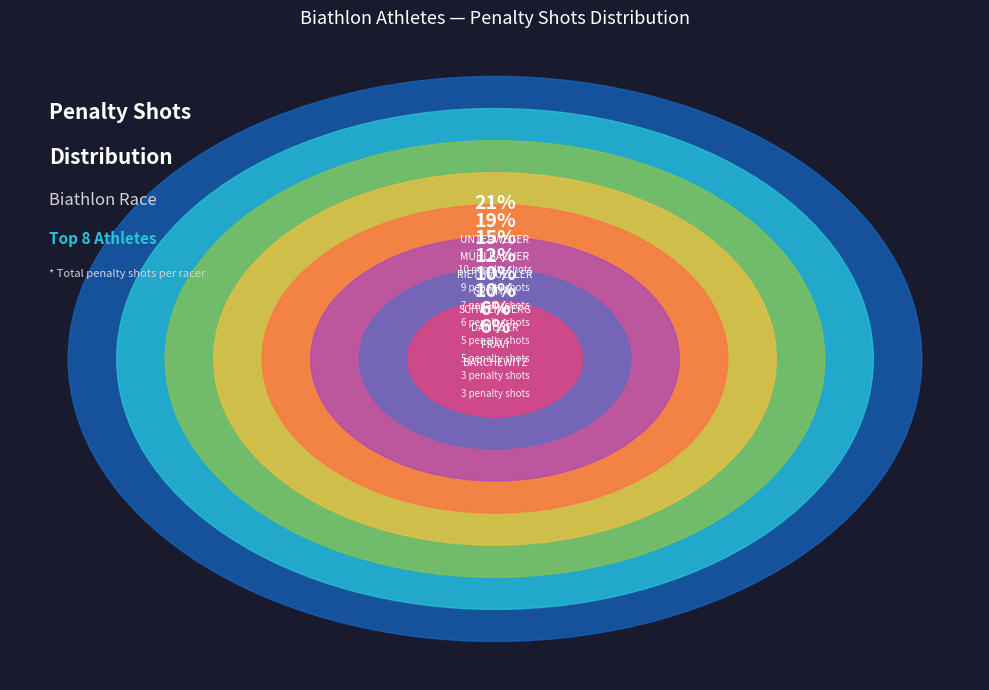

Does DANUSER (5) account for over 50% of the chart?

No